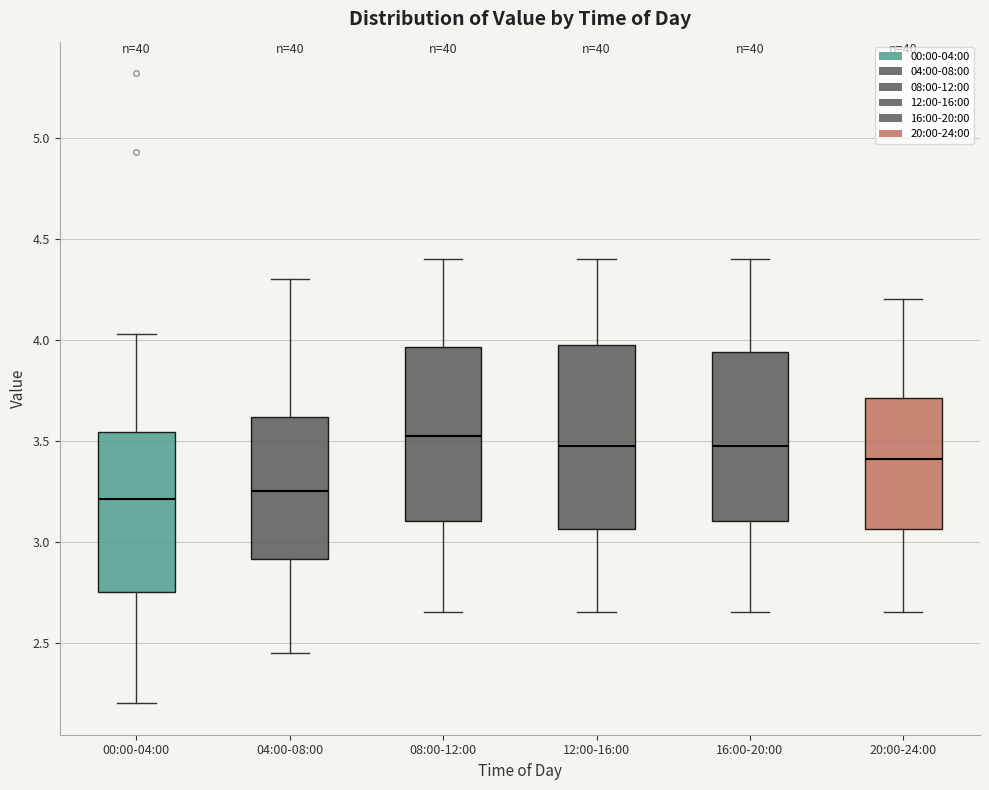

Reading left to right, transcribe this box plot: for each box, give where its median line is, the range the box spans, and where its two whiskers end, as read against the y-axis. The values are not printed on the chart, so give them approximately, as read against the axis.

00:00-04:00: median 3.20, box 2.75 to 3.55, whiskers 2.20 to 4.05
04:00-08:00: median 3.25, box 2.90 to 3.60, whiskers 2.45 to 4.30
08:00-12:00: median 3.55, box 3.10 to 3.95, whiskers 2.65 to 4.40
12:00-16:00: median 3.50, box 3.05 to 4.00, whiskers 2.65 to 4.40
16:00-20:00: median 3.50, box 3.10 to 3.95, whiskers 2.65 to 4.40
20:00-24:00: median 3.40, box 3.05 to 3.70, whiskers 2.65 to 4.20